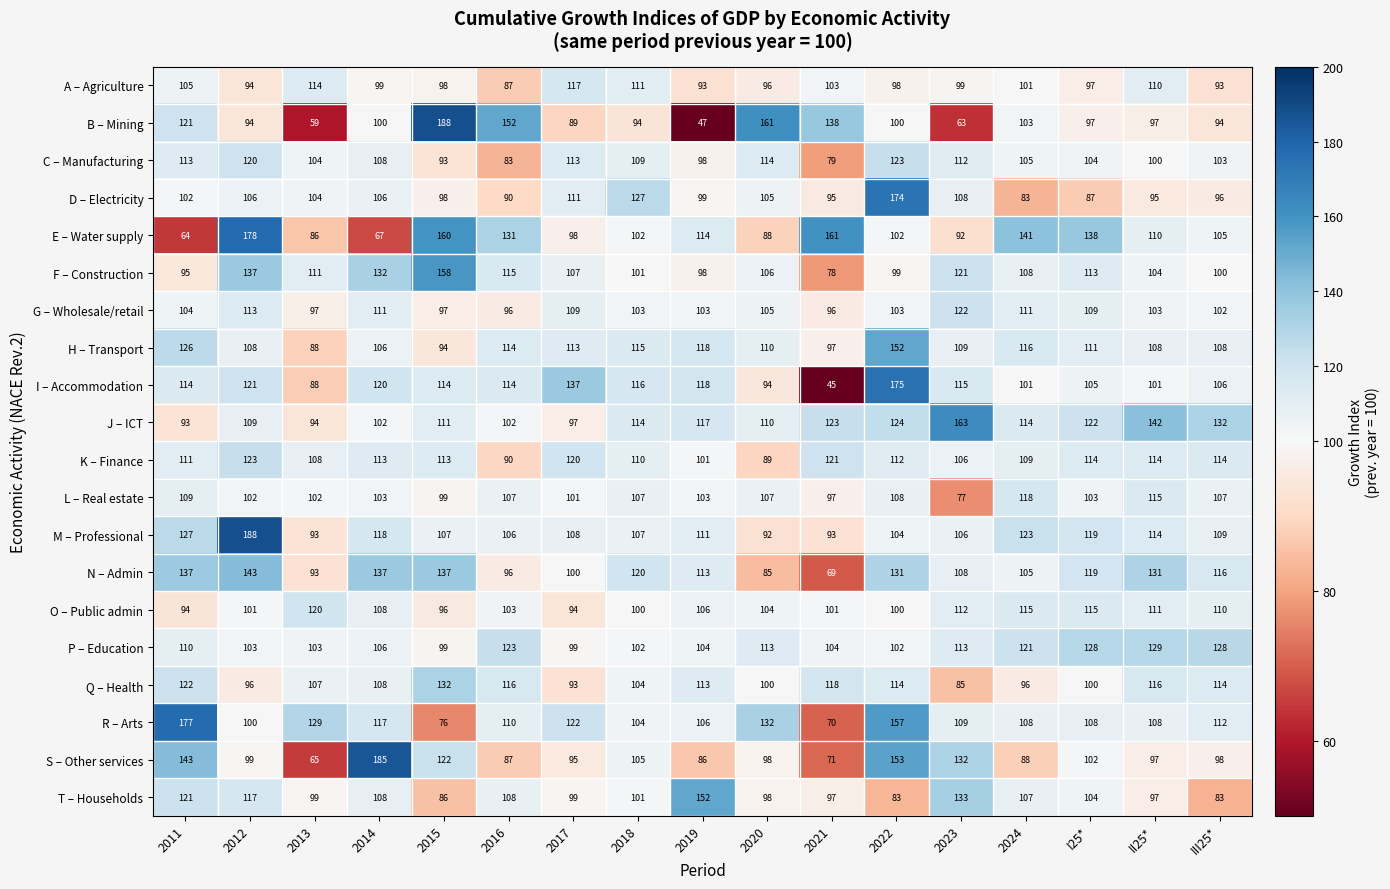

Where is H – Transport nearest to the value 120?

2019